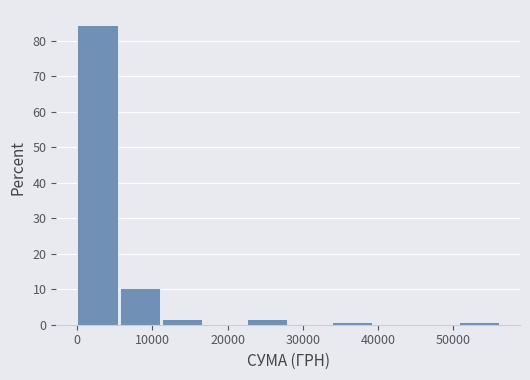

How tall is the bar that spans 23000 to 28000 on the x-axis? Neither the bar edges nor the heights are printed on the chart, so give them approximately, as read against the axes.

2